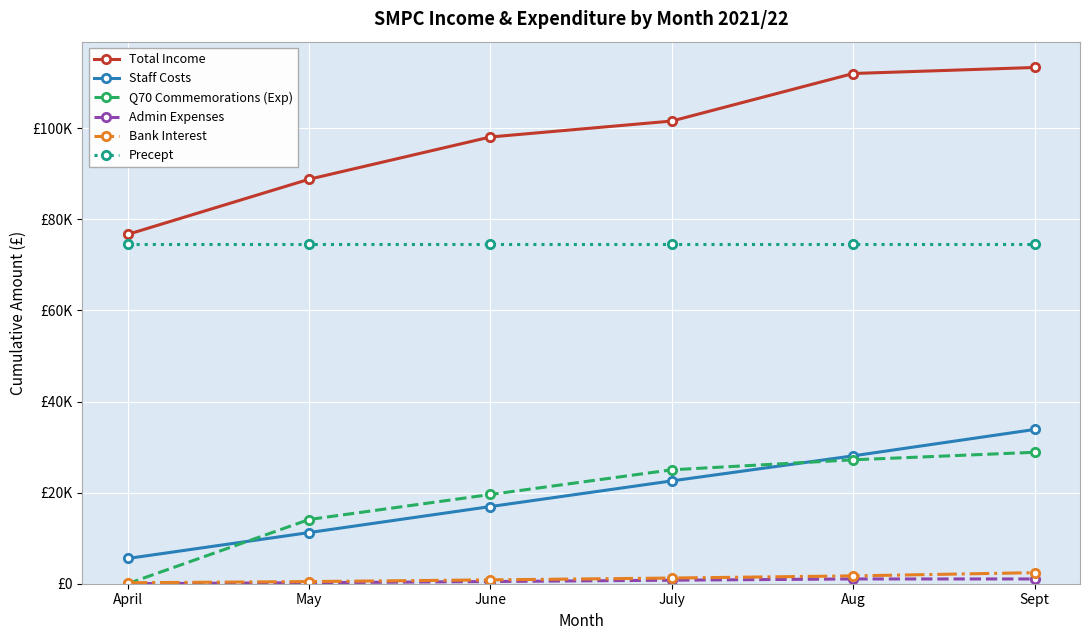

At which category is the sum across all series the highest?

Sept